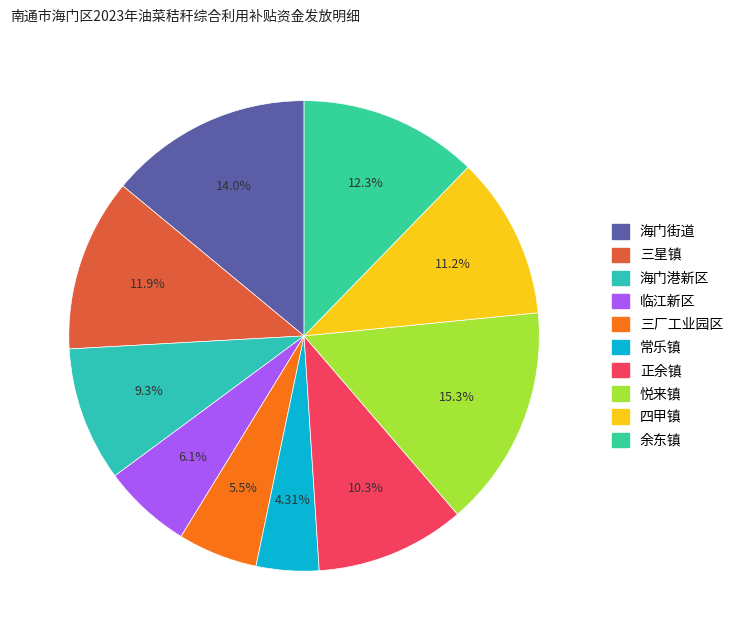

Does 余东镇 represent more than half of the total?

No